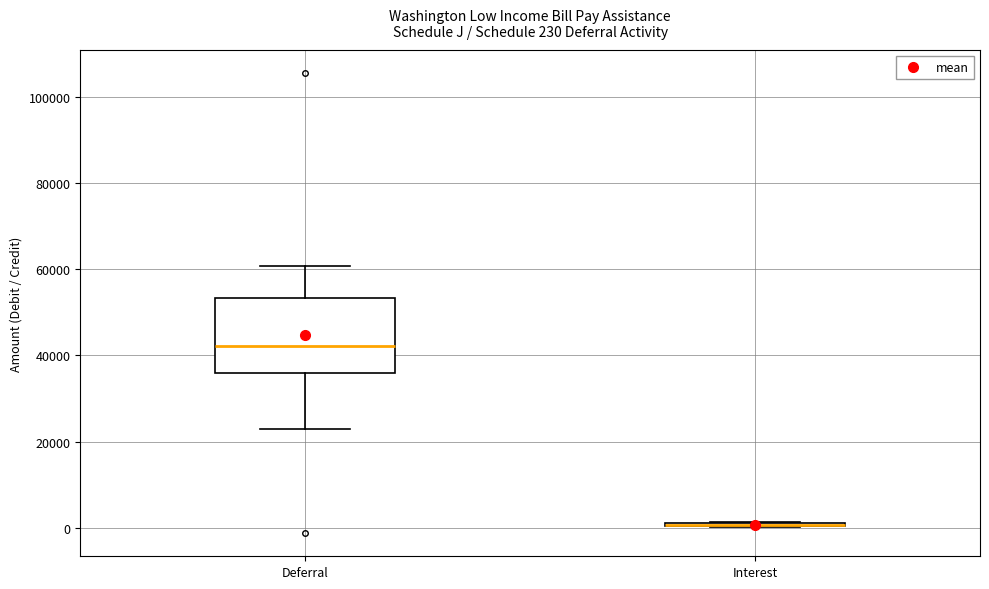

Which box is the tallest, from its lower edge to its upper edge?

Deferral